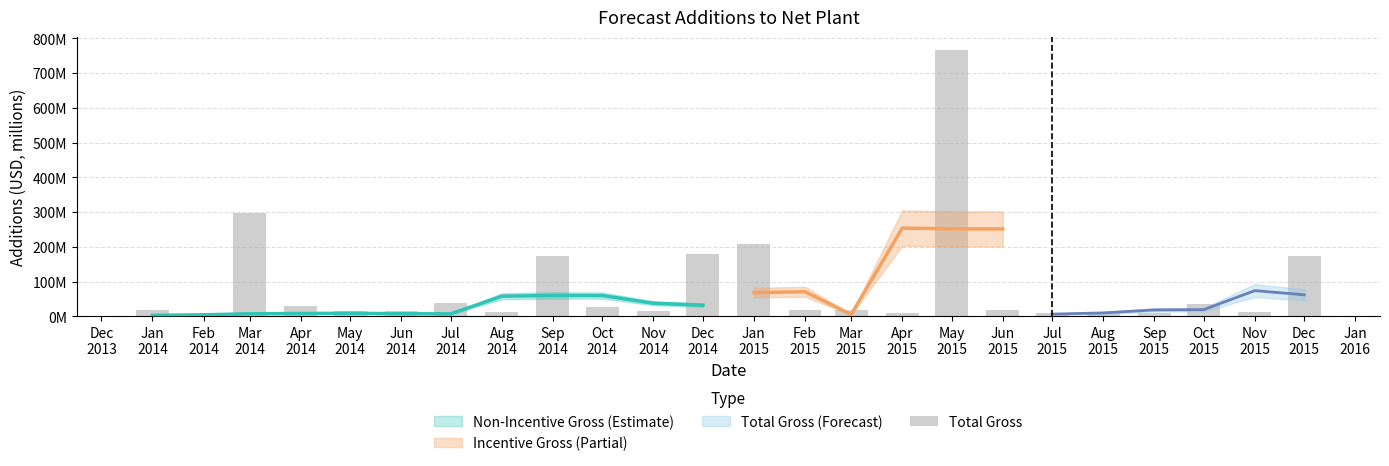

What is the smallest value displayed?

7.8